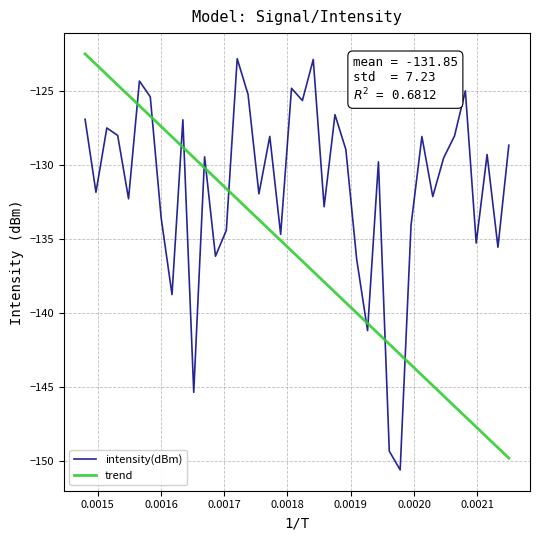

Which series has the largest total across all categories?

intensity(dBm)